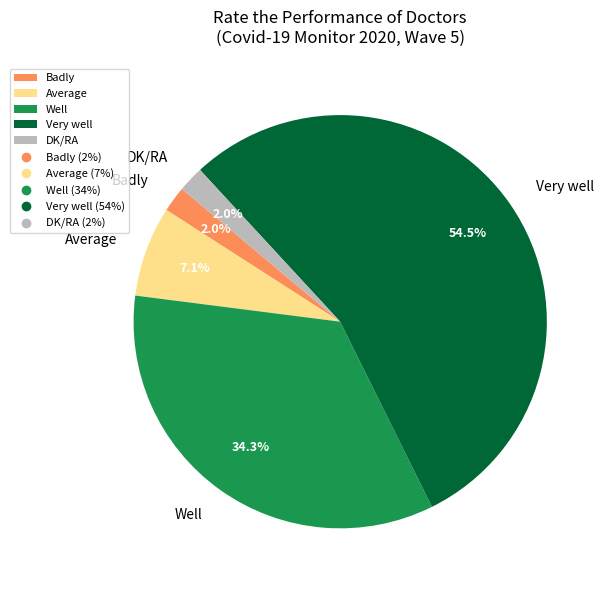

Is Very well the majority of the pie?

Yes